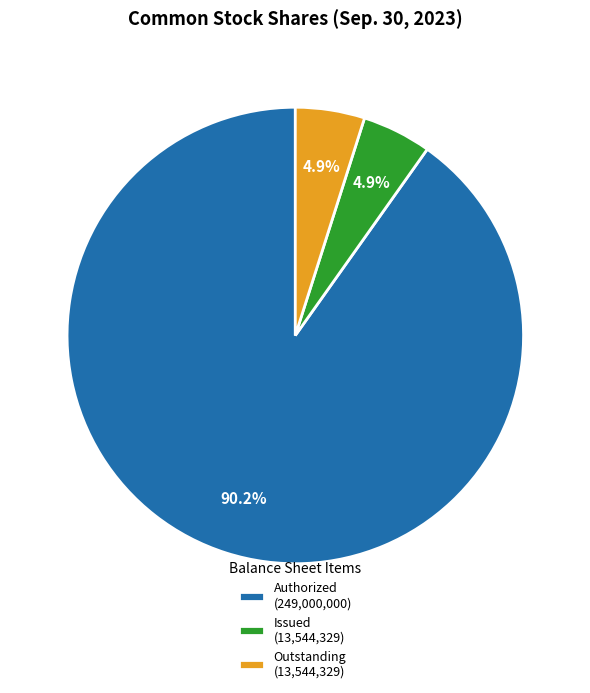

Combined, what portion of the pie is Authorized (249,000,000) and Outstanding (13,544,329)?

95.1%